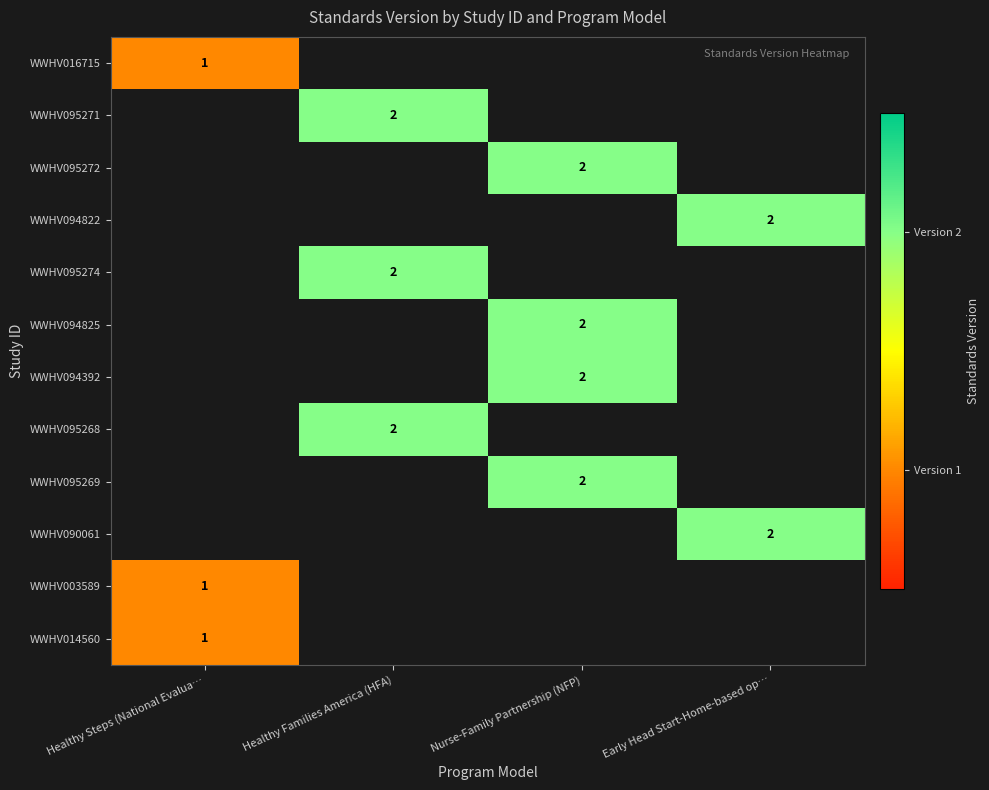

The value of WWHV014560 at Healthy Steps (National Evalua… is 1. True or false?

True